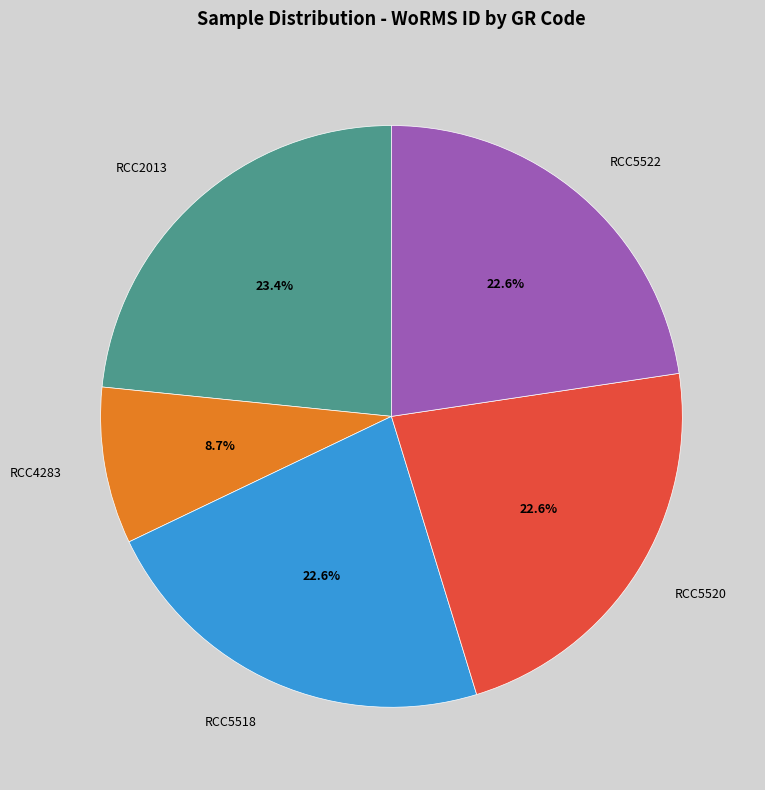

To the nearest percent, what is the difference between the largest and smallest slice percentages?

15%